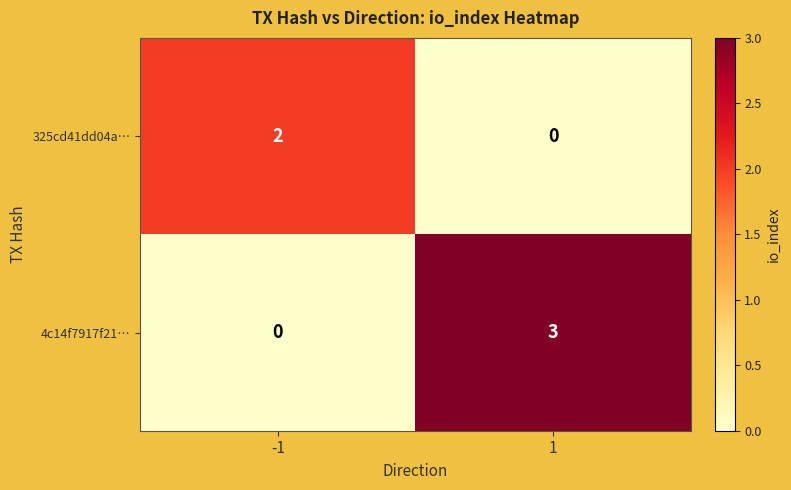

What is the difference between the highest and lowest values at 1?

3